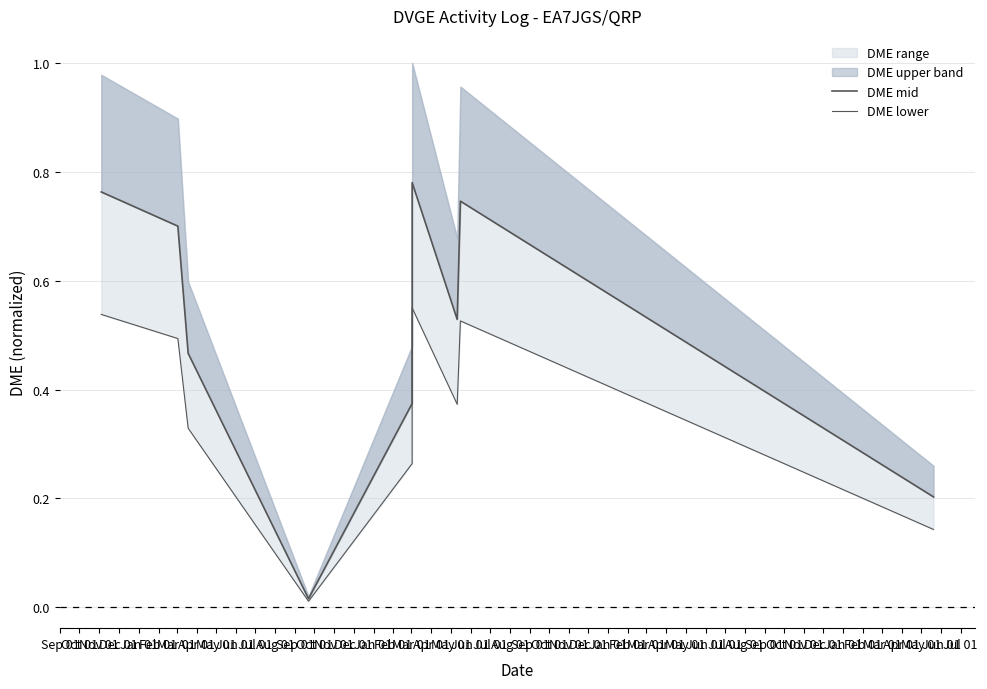

At which label does DME lower reach its minimum?

Dec 01